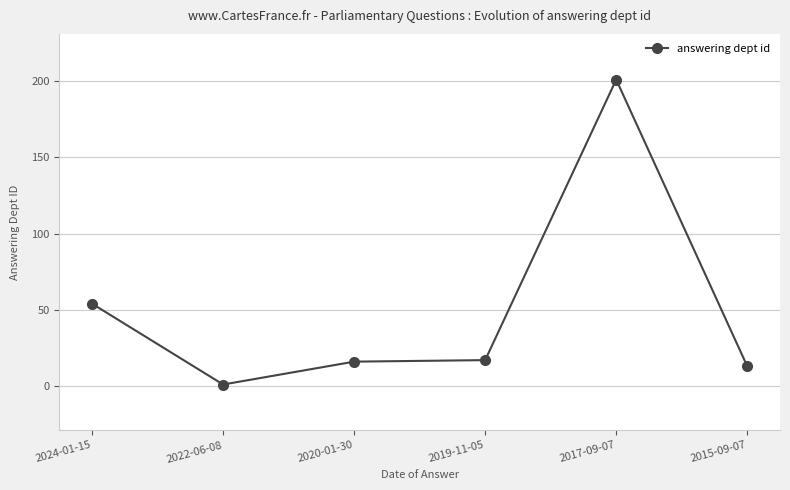

Approximately how many times larger is the value at 2020-01-30 compared to 2024-01-15?

0.3